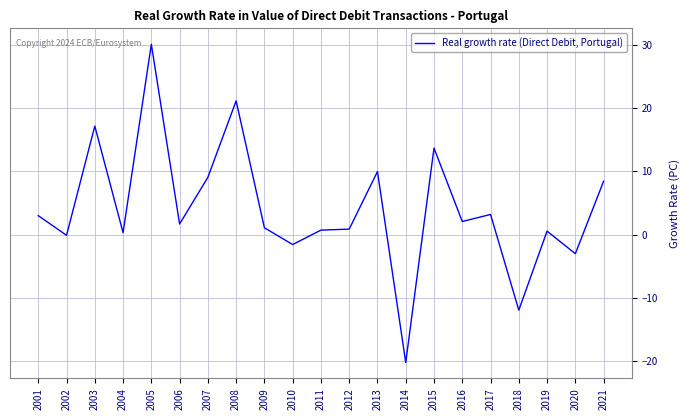

Count the number of categories in the chart.

21